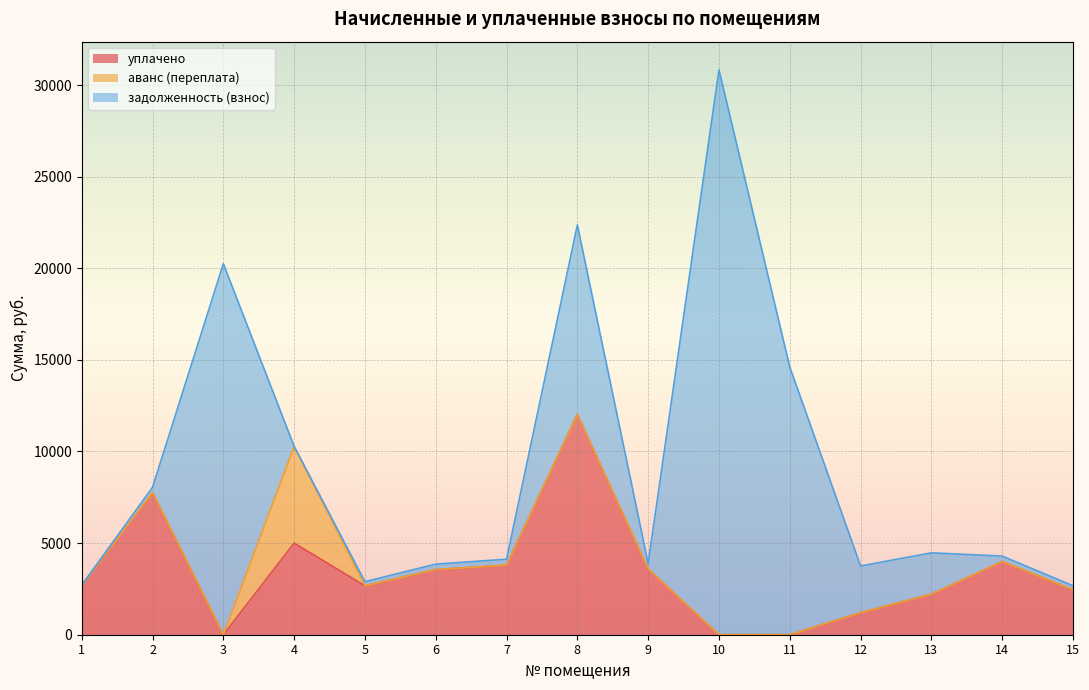

The value of аванс (переплата) at 15 is -2674.5. True or false?

False